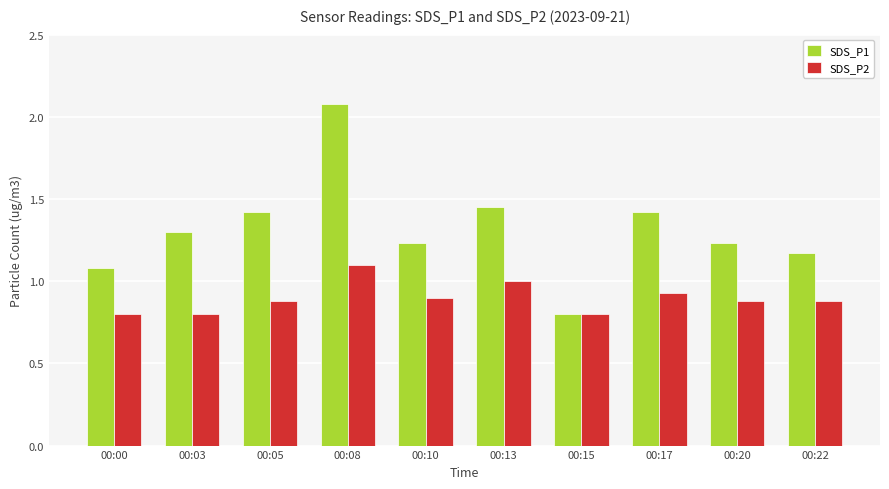

Which series has the widest spread of values?

SDS_P1